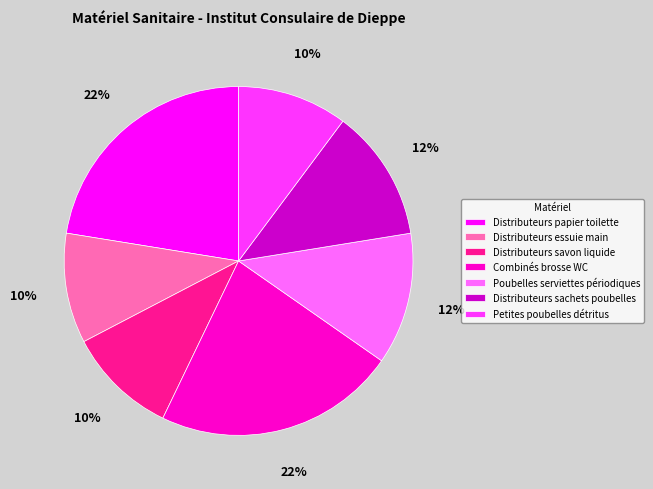

Is it true that Poubelles serviettes périodiques is 19% of the pie?

False